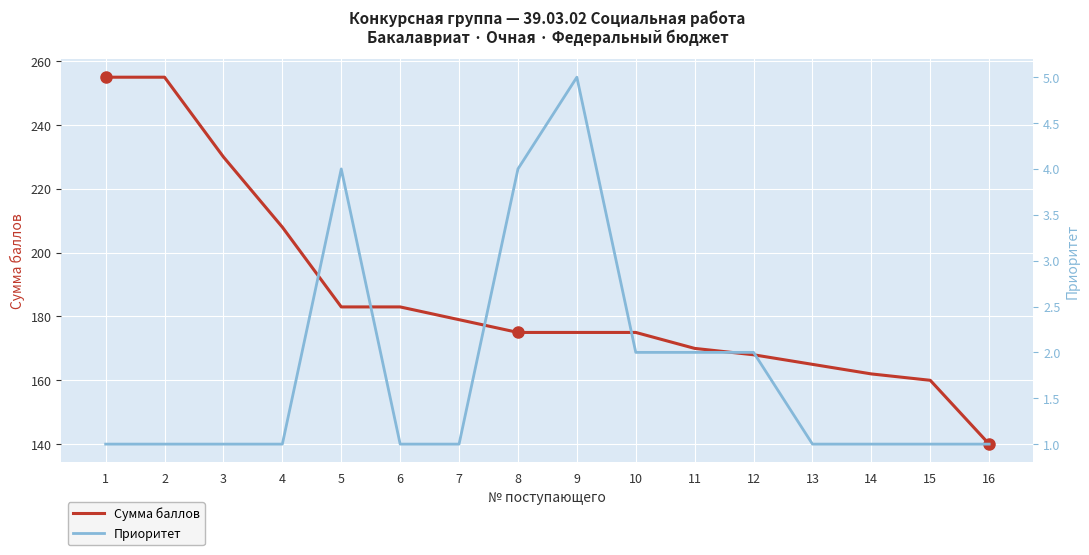

Read the Сумма баллов value at 13, to the nearest 50.

150